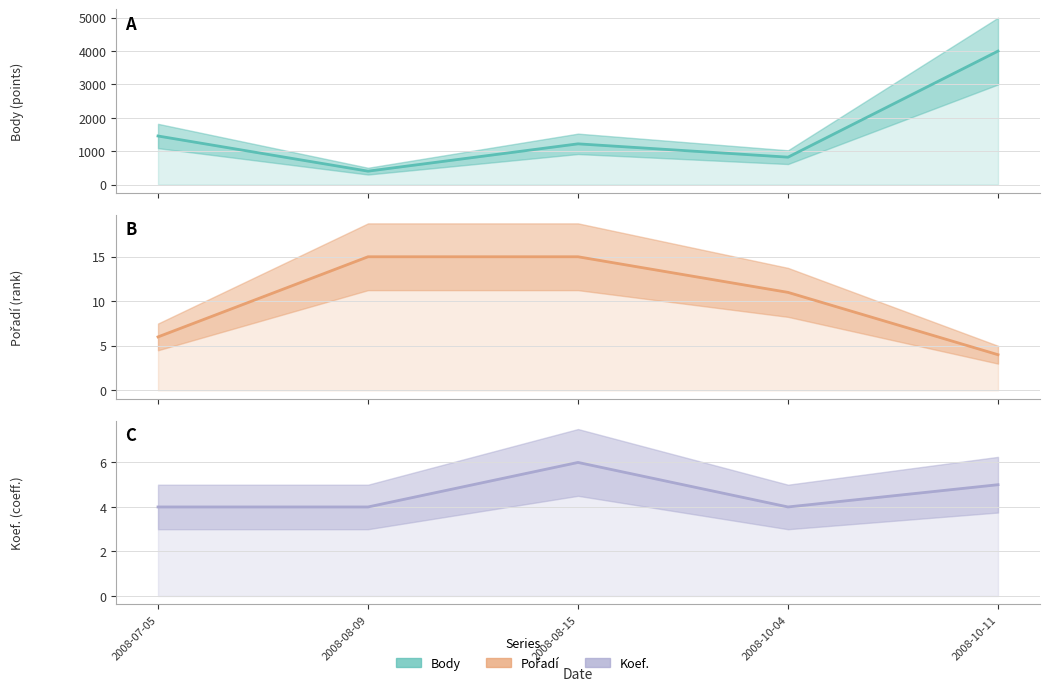

What position from the left is 2008-10-04?

4